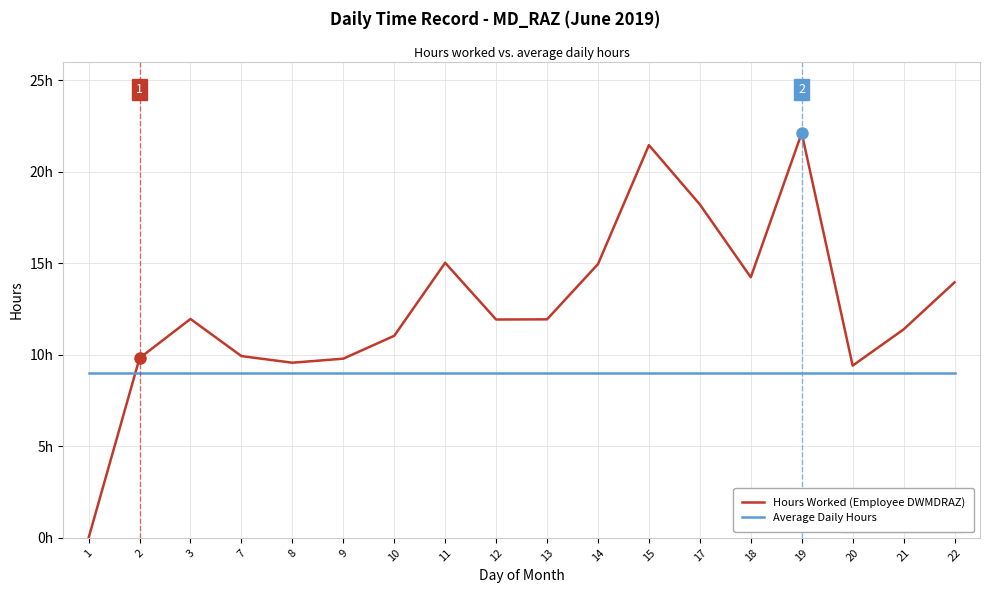

Is this an area chart (filled region under the line)?

No